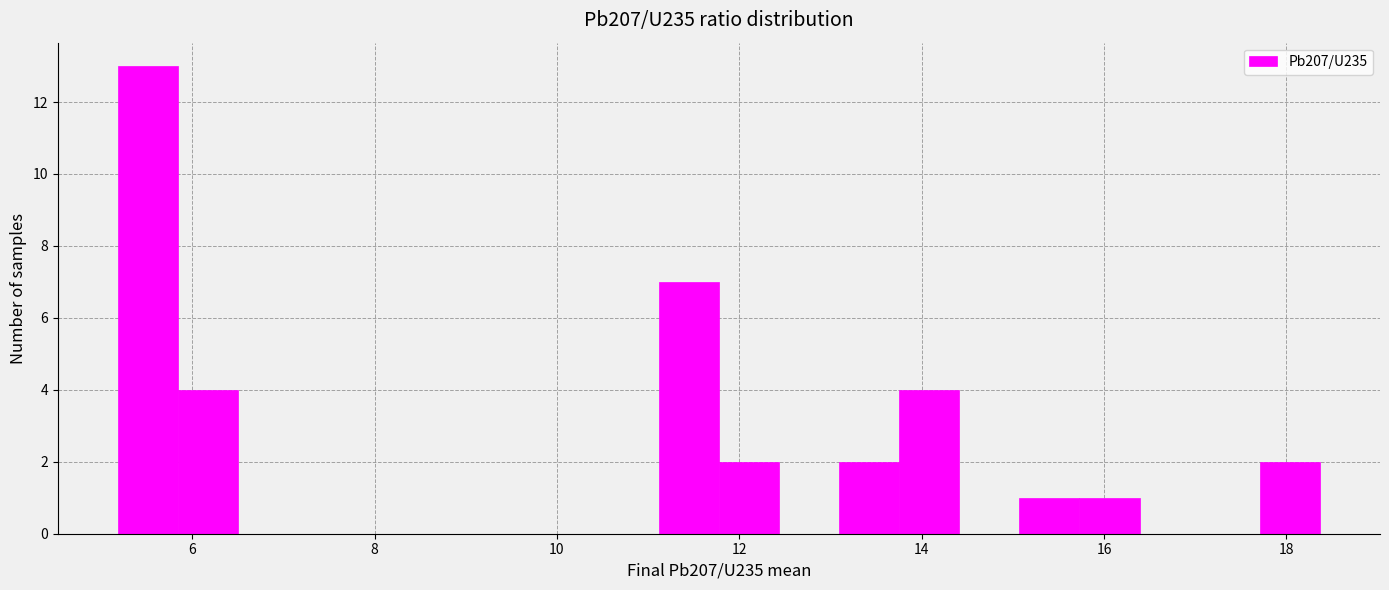

Around what value on the x-axis is the tallest bar? Give the approximate position of its centre, as read against the axis.

5.6